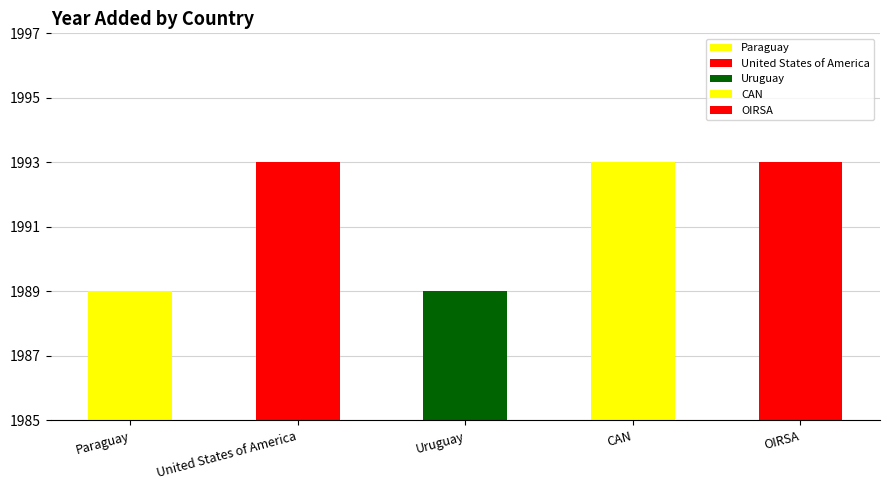

Rank the categories by value from lowest to highest.

Paraguay, Uruguay, United States of America, CAN, OIRSA